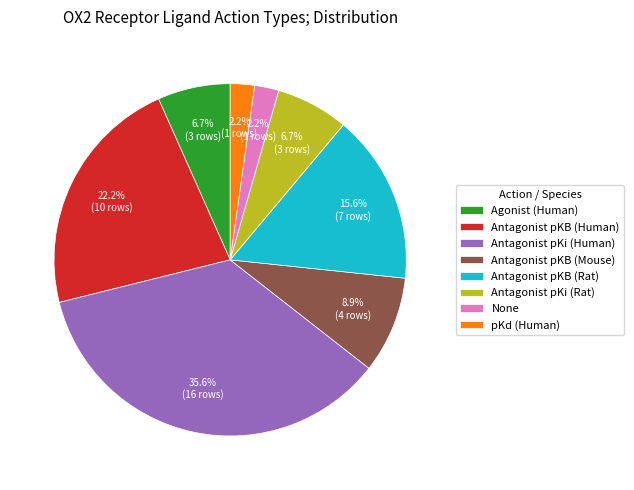

Which has a higher value, pKd (Human) or Antagonist pKB (Human)?

Antagonist pKB (Human)